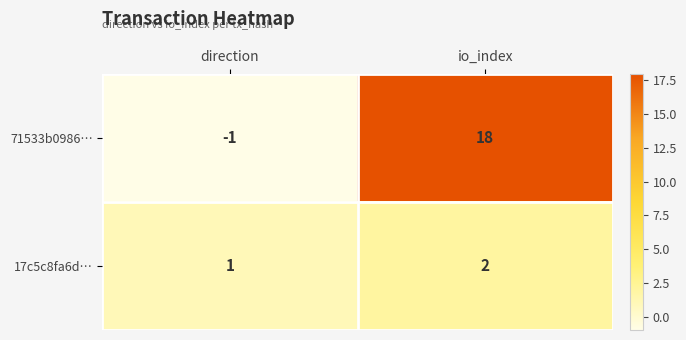

At which category is the sum across all series the highest?

io_index